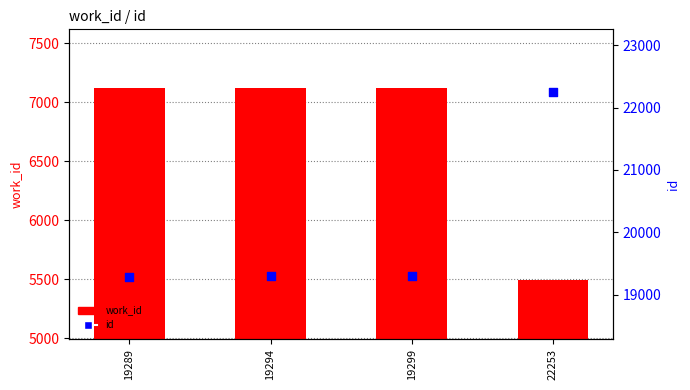

What is the total value across all series at 19294?

26414